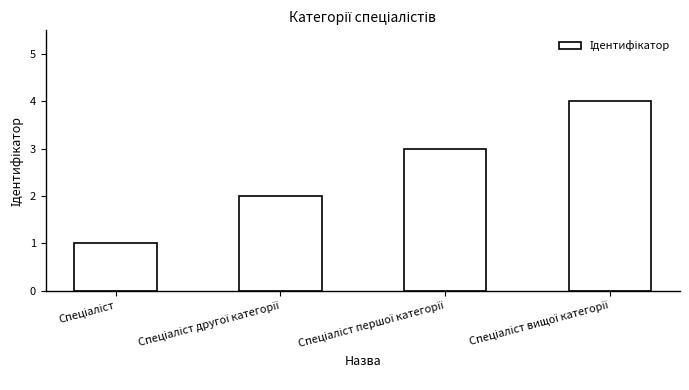

What is the greatest value displayed?

4